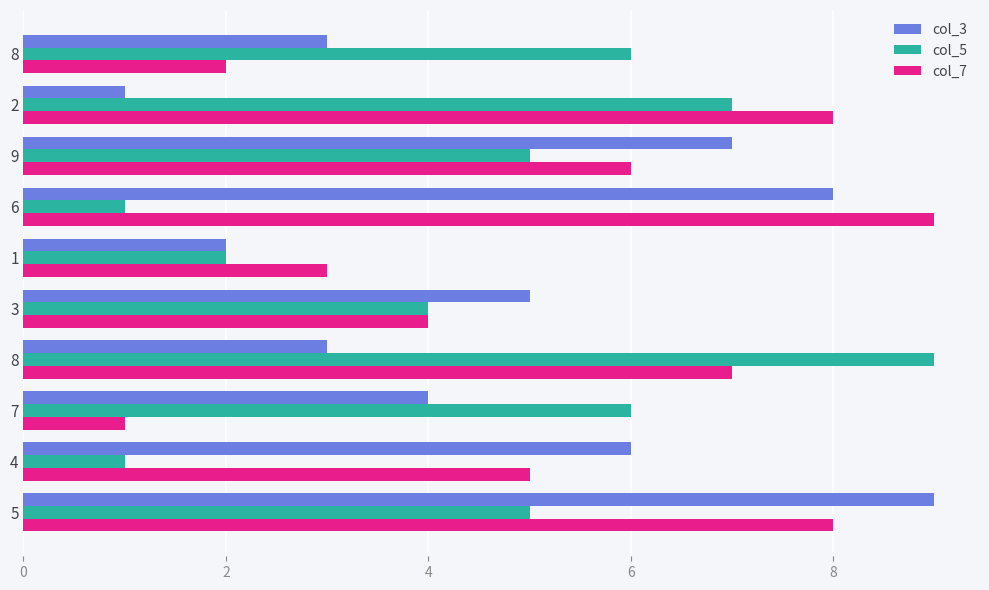

What are all the series names shown in the legend?

col_3, col_5, col_7